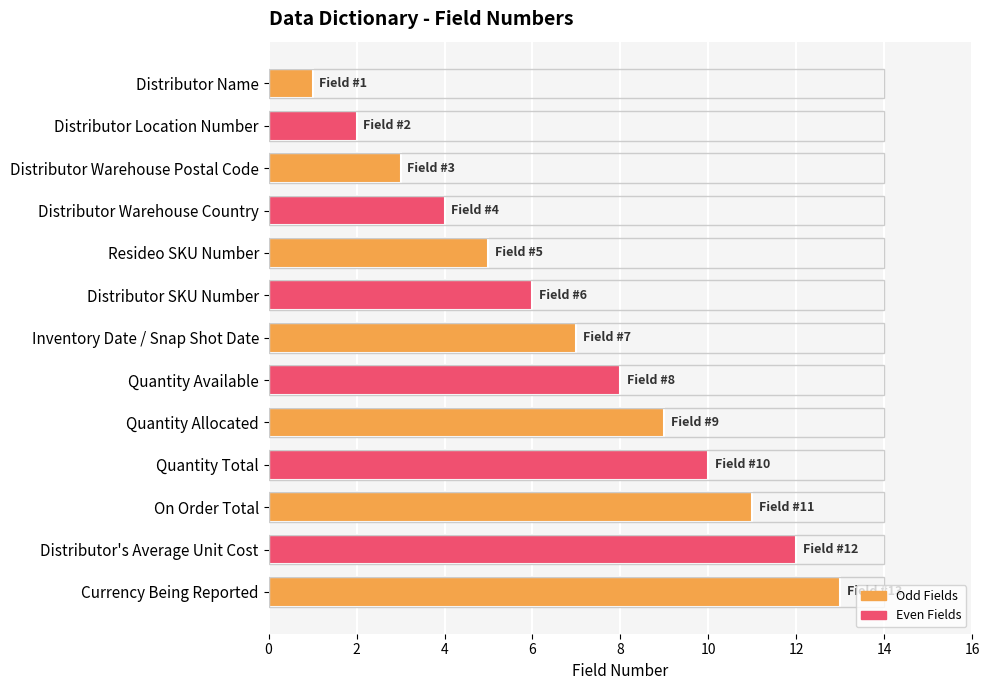

What is the label of the 6th bar from the bottom?

Quantity Available